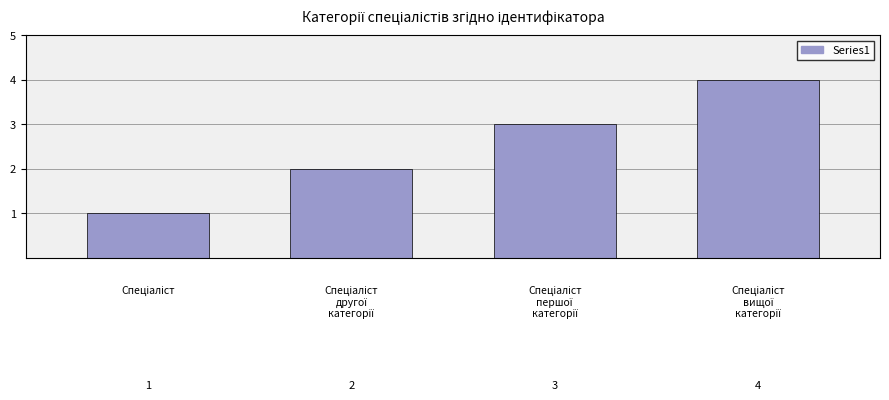

What is the maximum value shown in the chart?

4